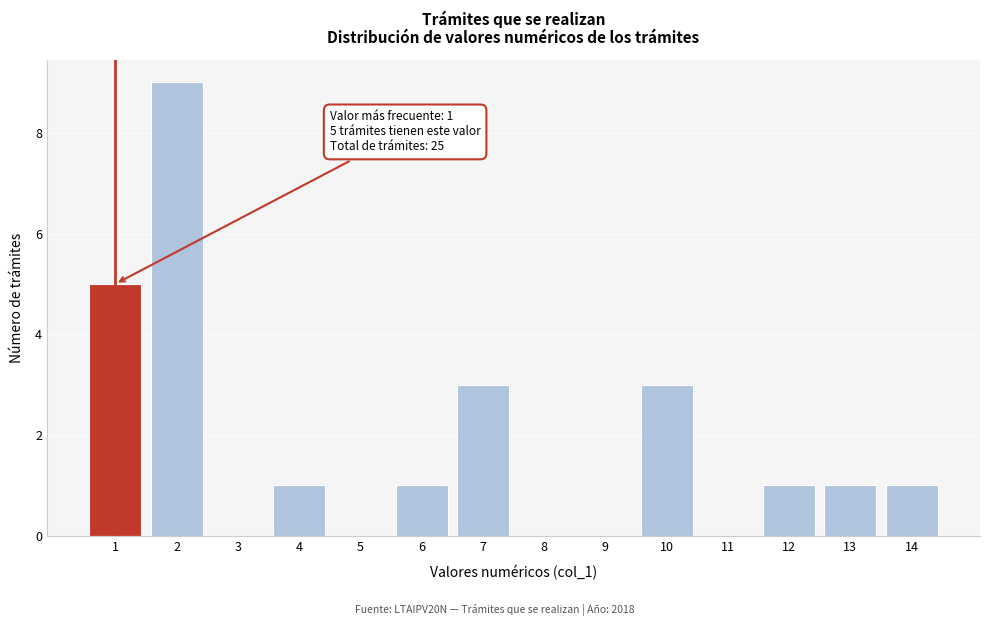

Reading right to left, extract all data points from this chart.

14=1	13=1	12=1	11=0	10=3	9=0	8=0	7=3	6=1	5=0	4=1	3=0	2=9	1=5